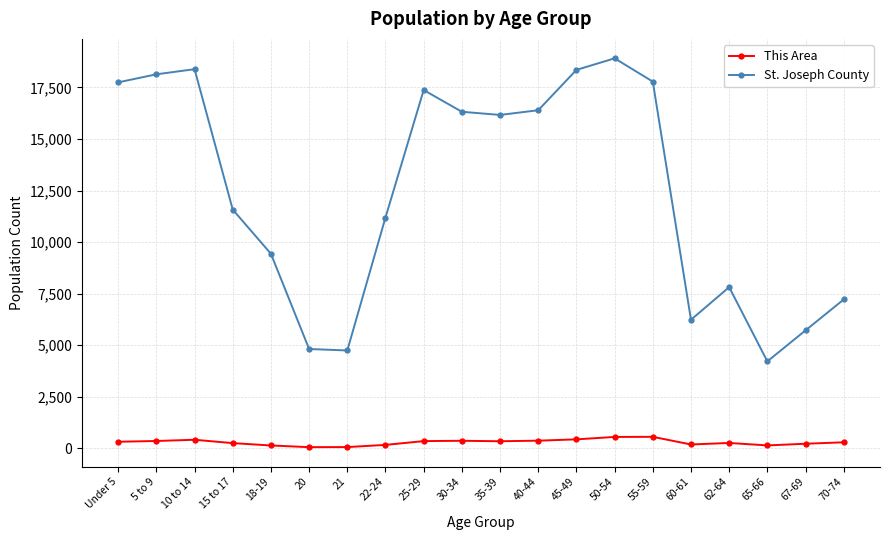

Rank the series by their average value, from highest to lowest.

St. Joseph County, This Area